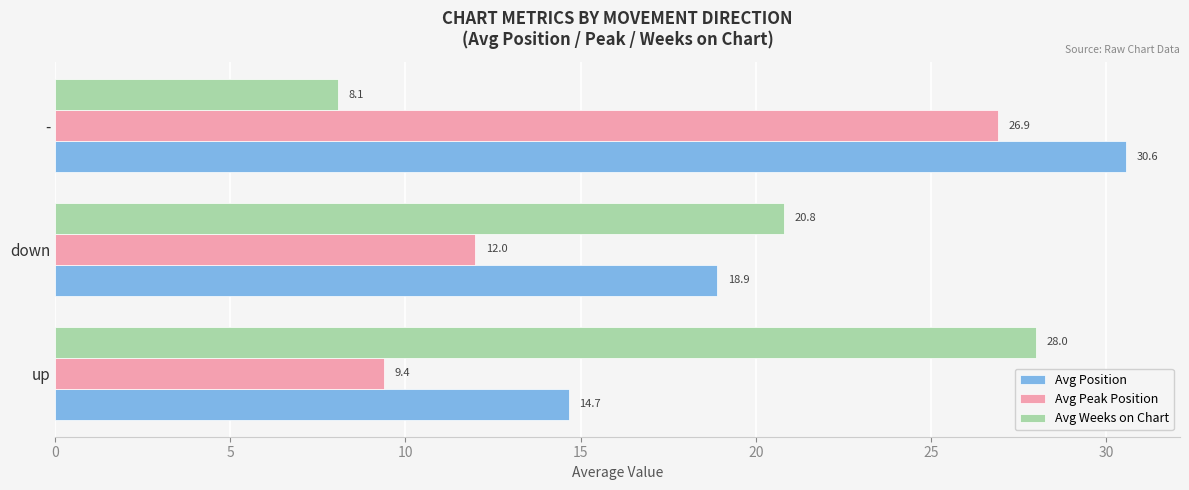

List the series in order of their overall mean, highest first.

Avg Position, Avg Weeks on Chart, Avg Peak Position